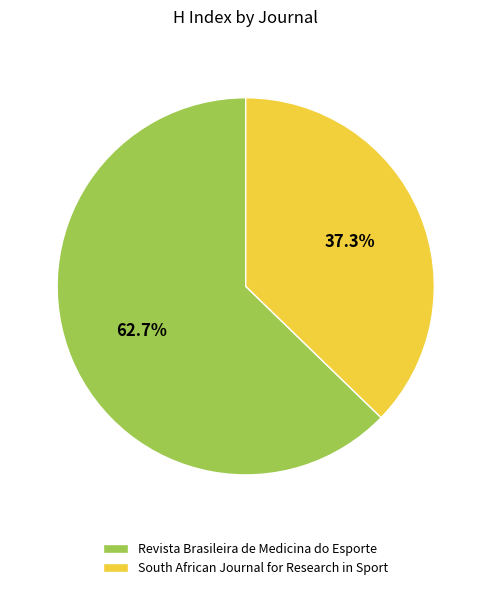

Is the sum of South African Journal for Research in Sport and Revista Brasileira de Medicina do Esporte greater than half?

Yes